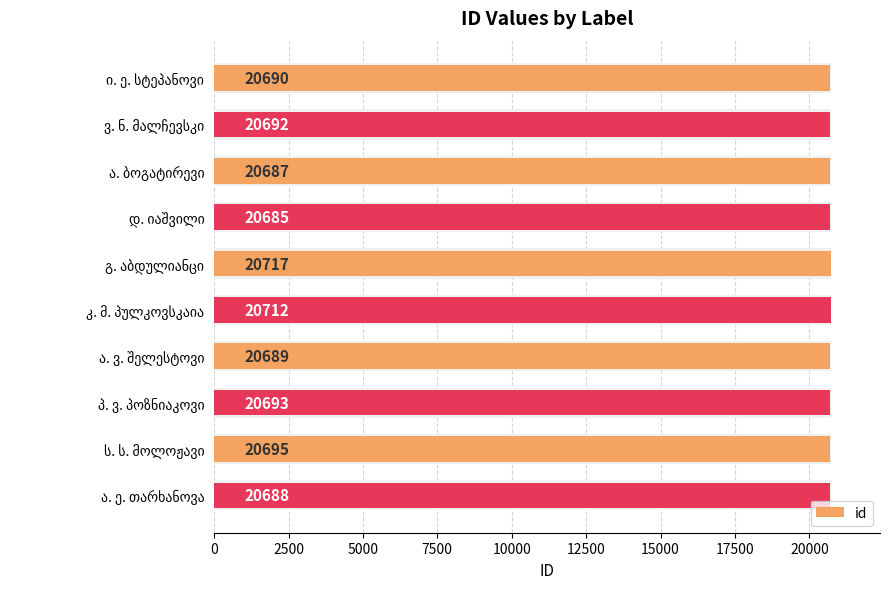

Where is the data nearest to the value 20701?

ს. ს. მოლოჟავი